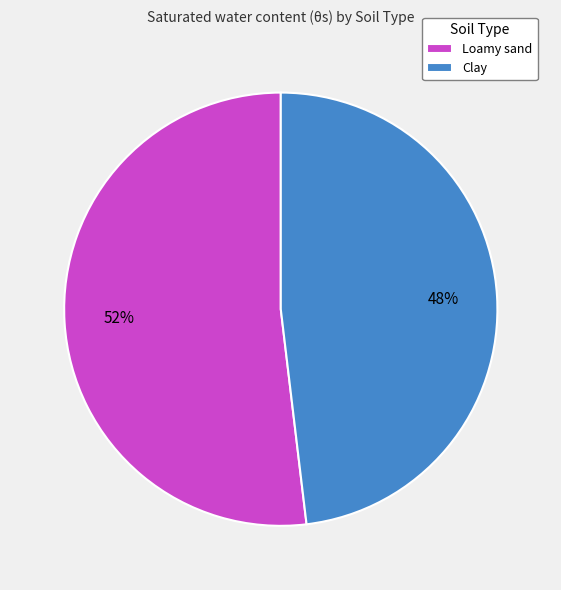

True or false: Loamy sand accounts for 64% of the total.

False